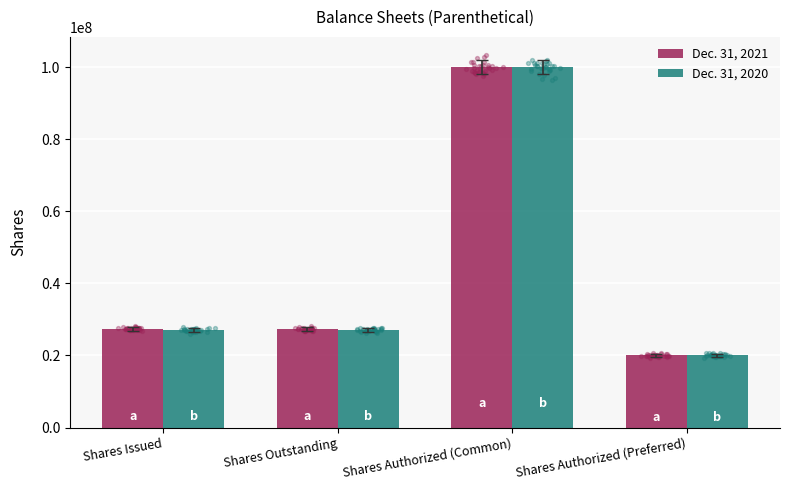

Which series reaches the maximum Y coordinate?

Dec. 31, 2021